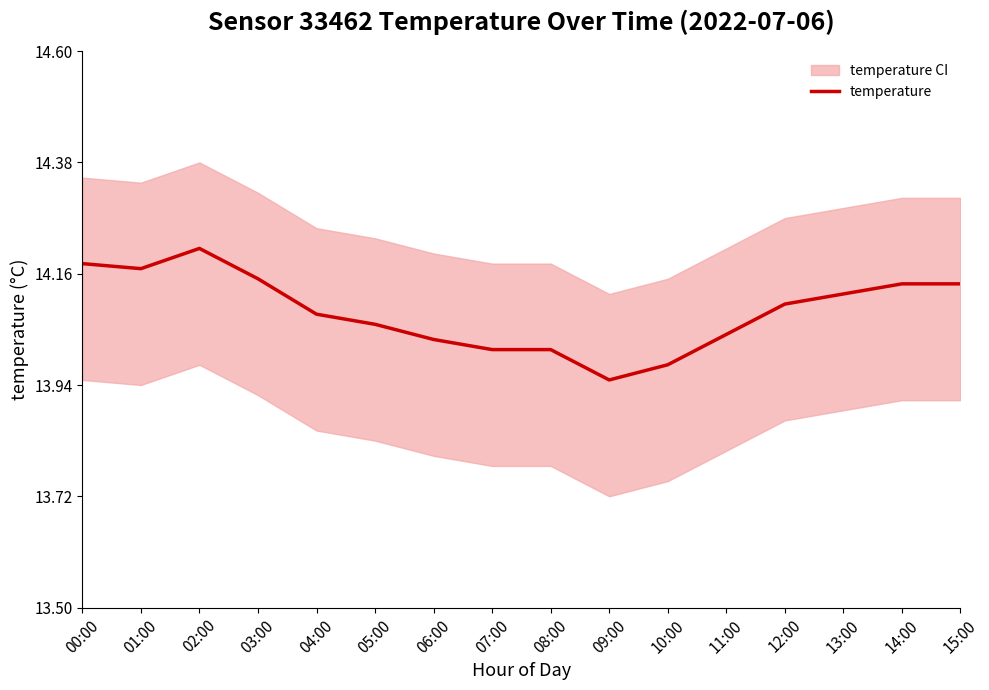

Where is the first local maximum?

02:00